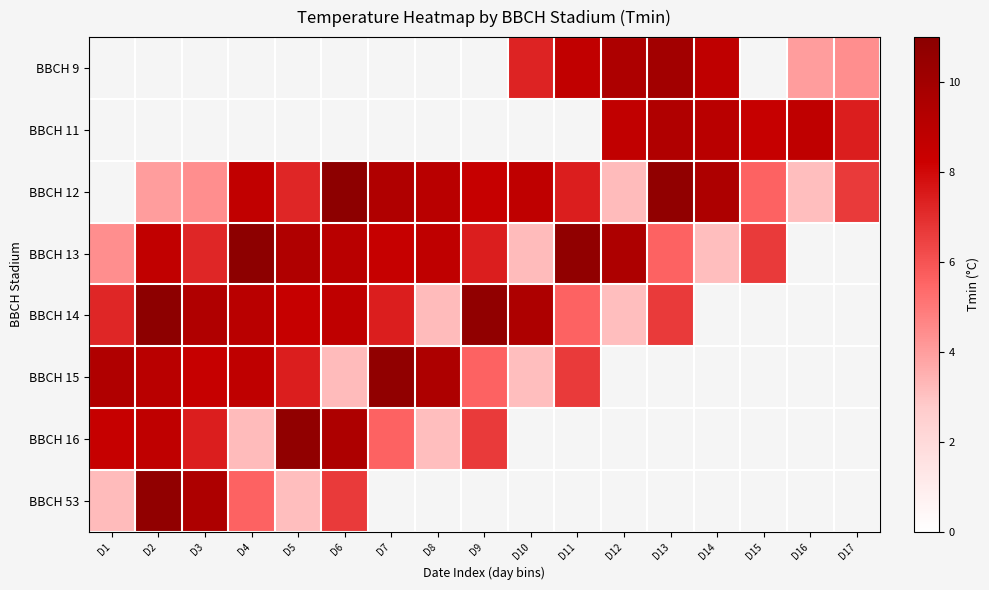

Which label corresponds to the largest value in the chart?

D6